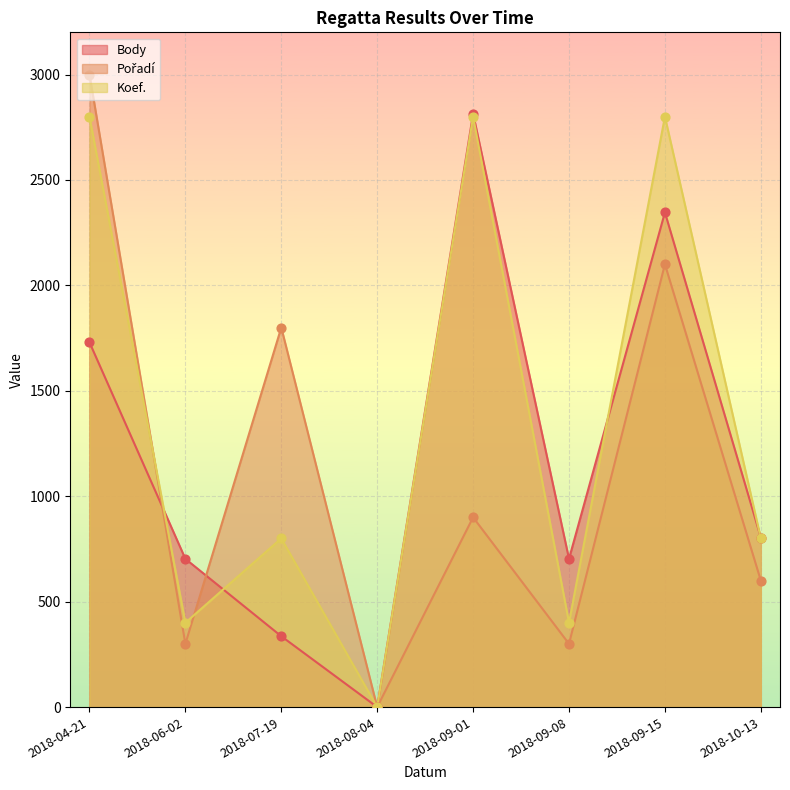

What are all the series names shown in the legend?

Body, Pořadí, Koef.